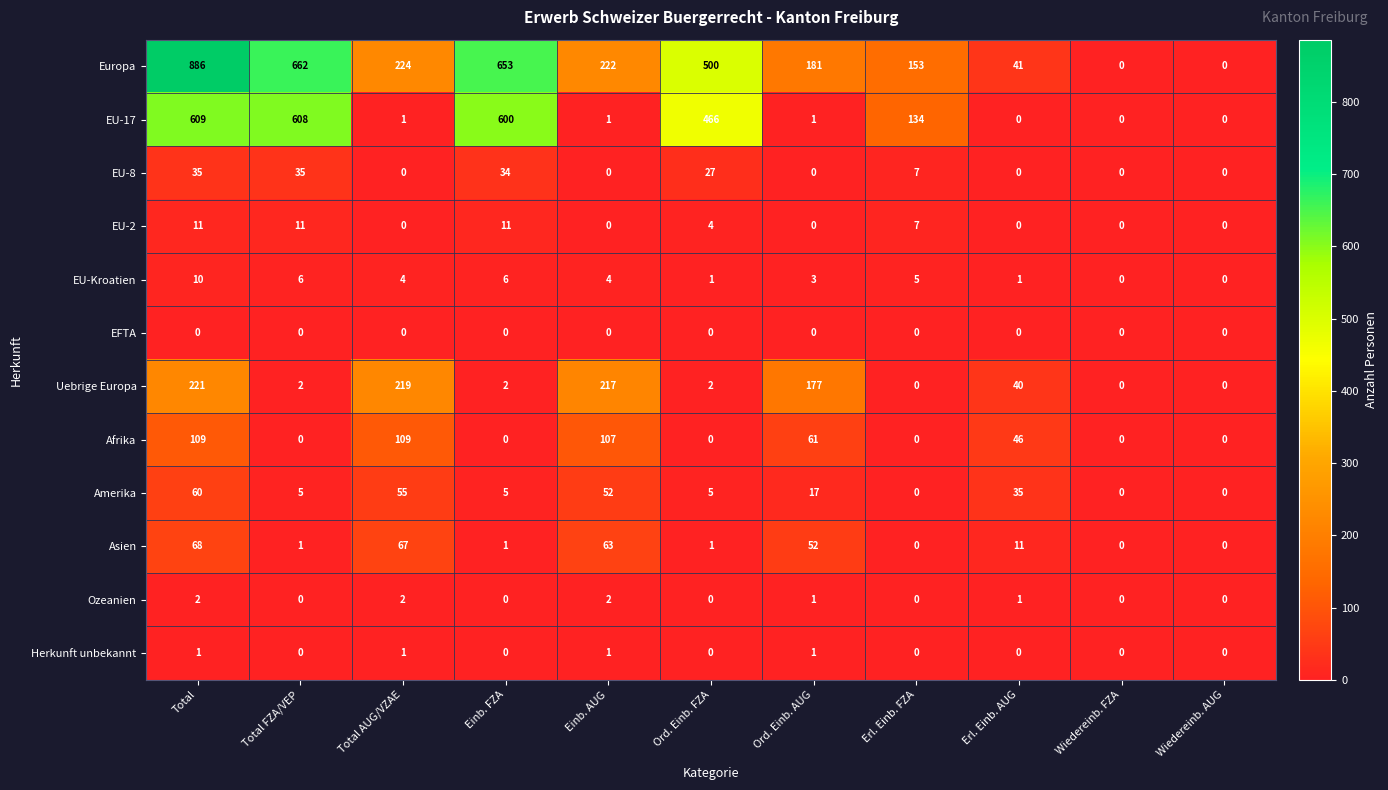

How many data points does each series have?

11